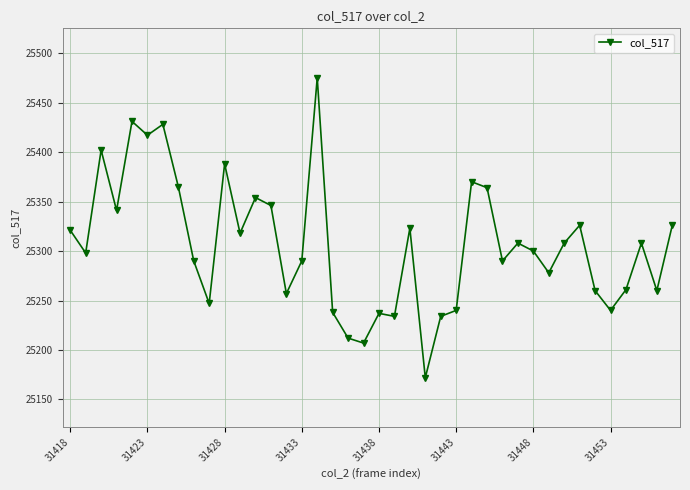

What is the average value?

25307